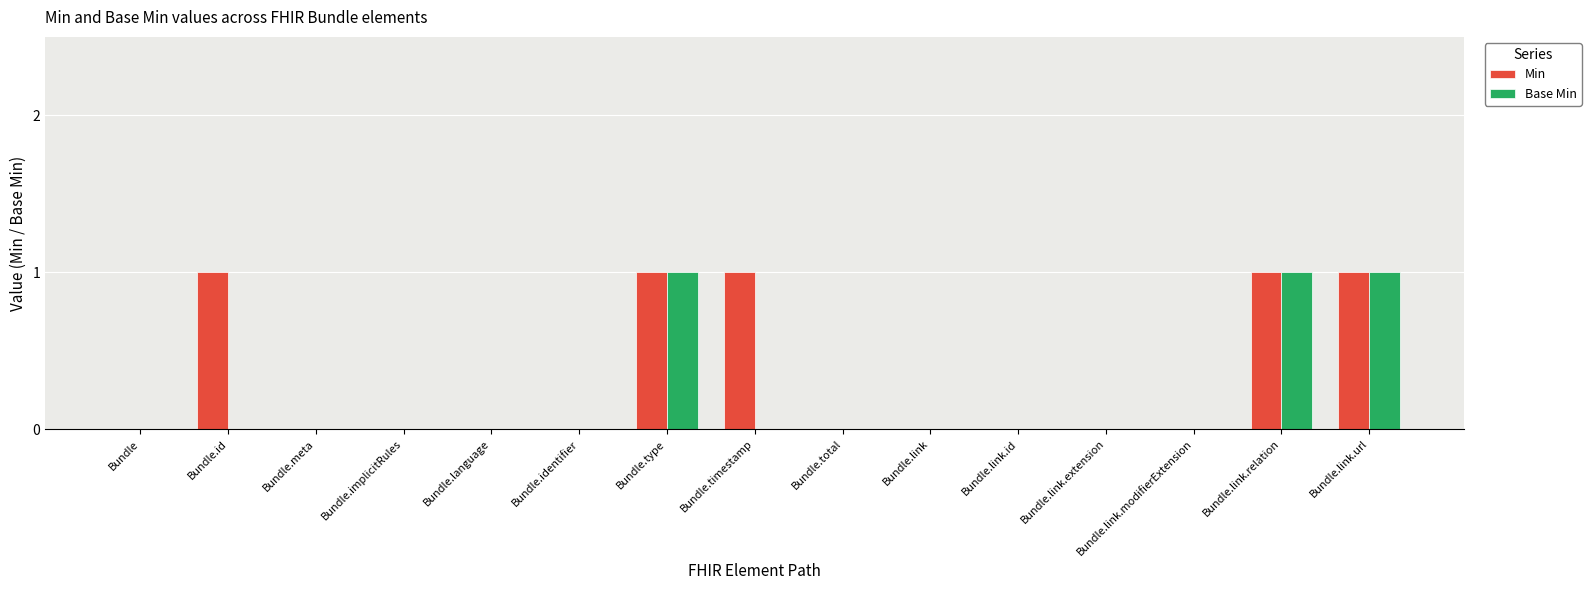

True or false: Base Min has a value of 0 at Bundle.timestamp.

True